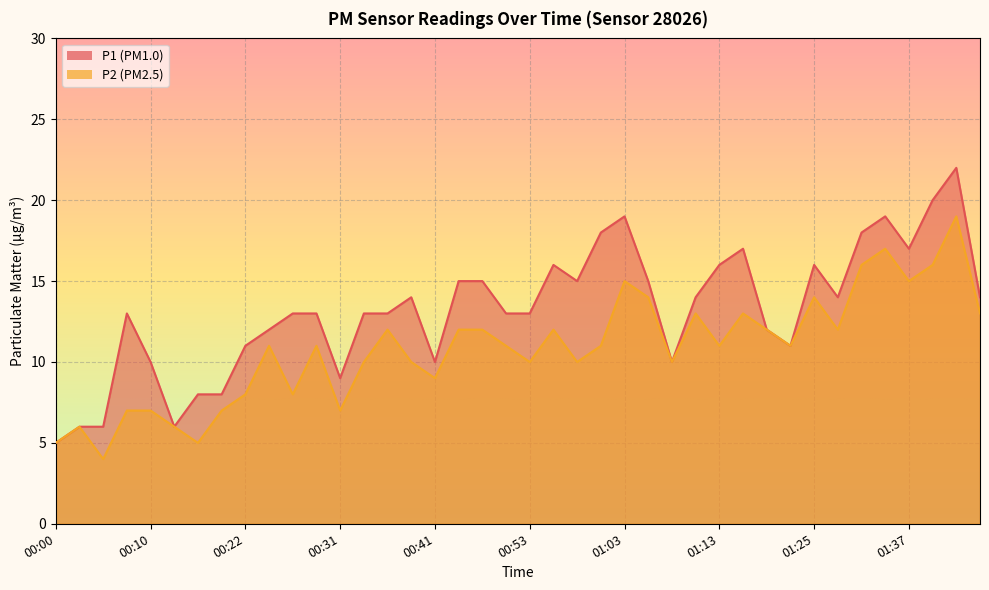

Is it true that P2 equals 19 at 01:42?

True